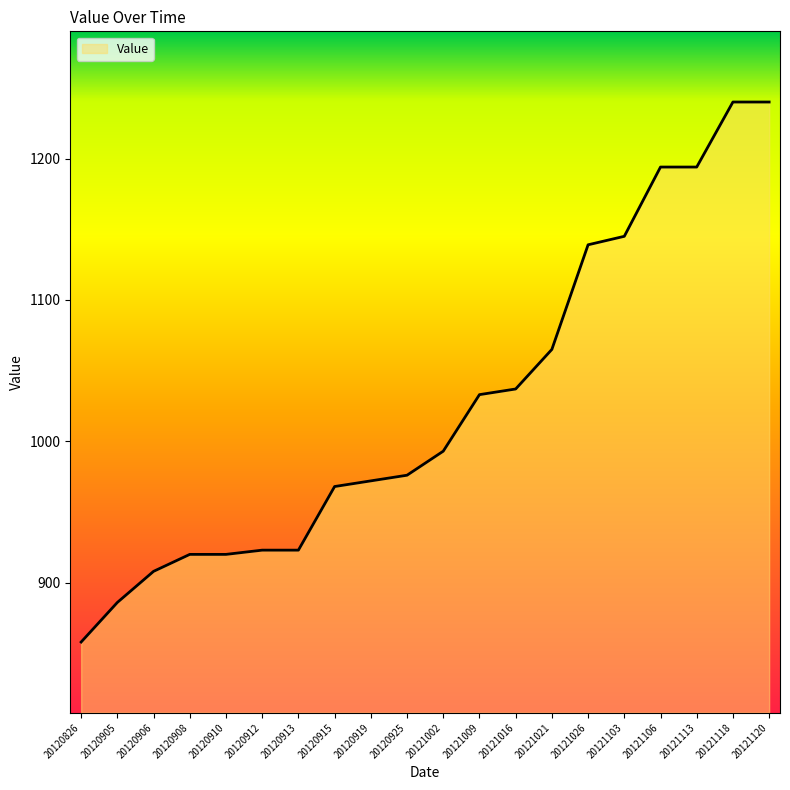

Does the chart have visible grid lines?

No